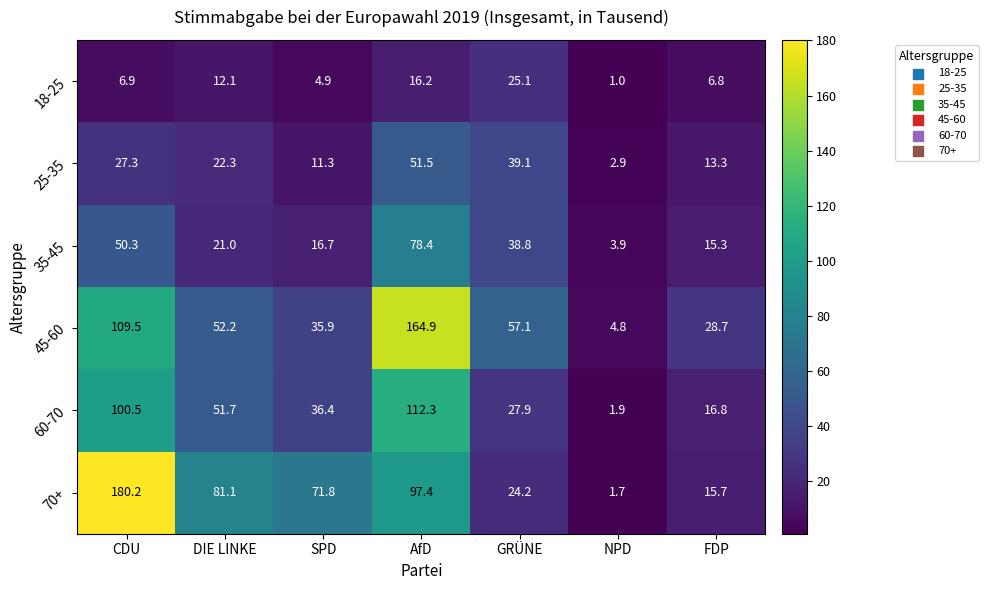

Where is 60-70 nearest to the value 57?

DIE LINKE